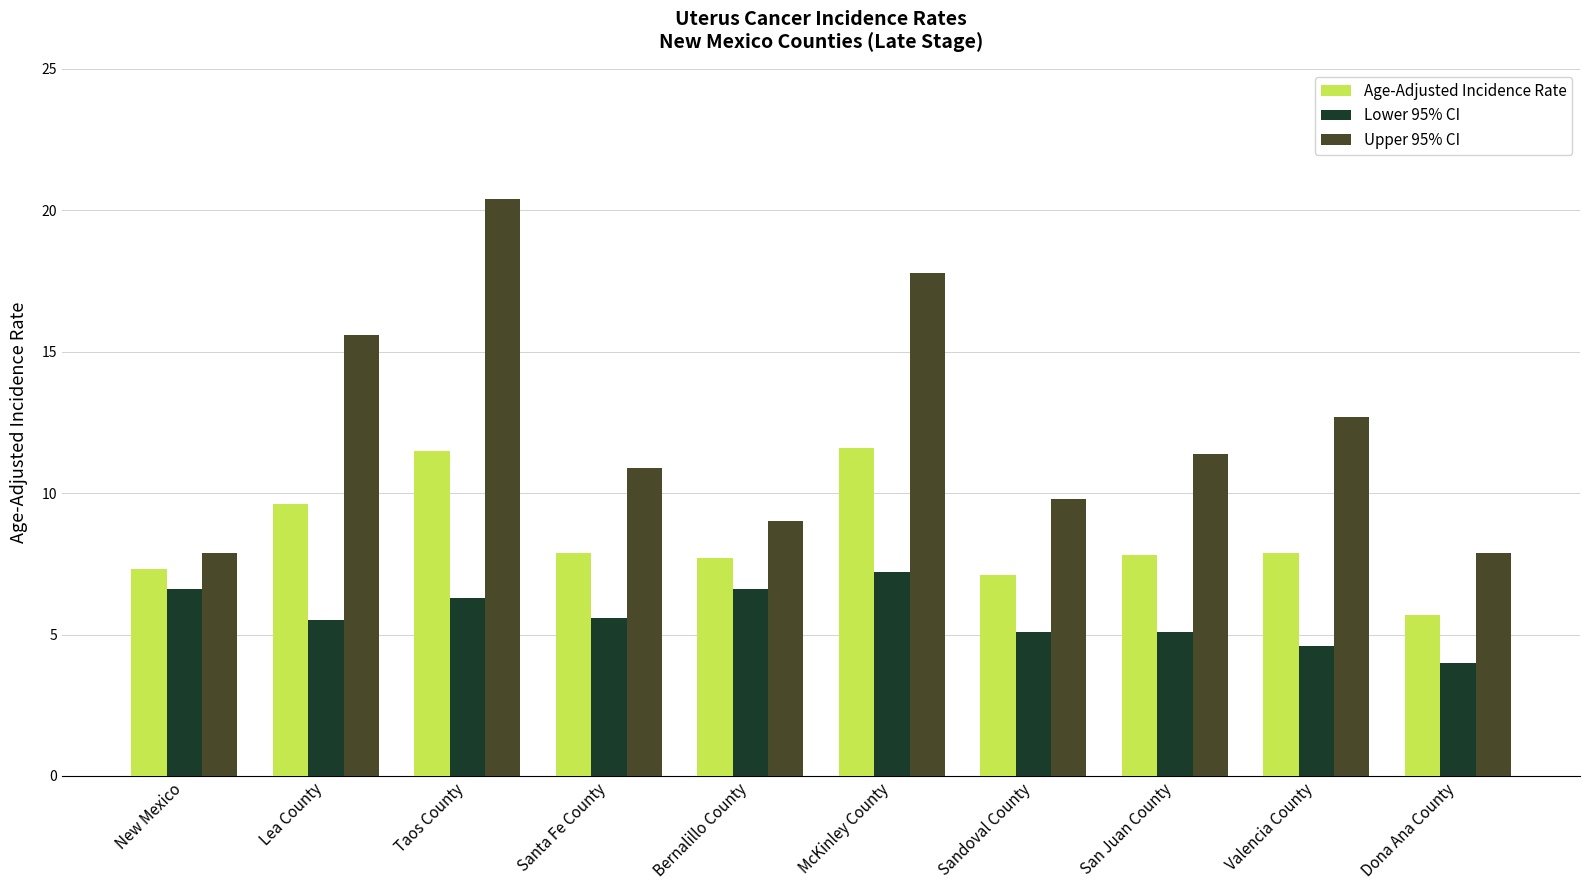

Which series has the largest range (max minus min)?

Upper 95% CI